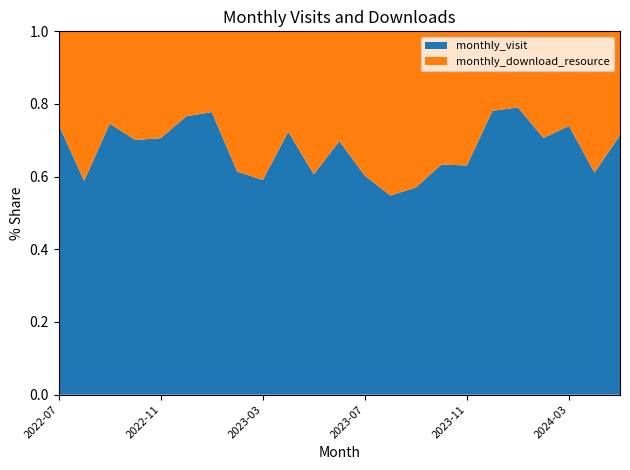

Reading left to right, transcribe all the data shown in this chart.

monthly_visit: 2022-07=26	2022-08=20	2022-09=44	2022-10=68	2022-11=60	2022-12=95	2023-01=35	2023-02=35	2023-03=39	2023-04=34	2023-05=37	2023-06=30	2023-07=44	2023-08=57	2023-09=65	2023-10=38	2023-11=53	2023-12=100	2024-01=83	2024-02=65	2024-03=54	2024-04=55	2024-05=5
monthly_download_resource: 2022-07=9	2022-08=14	2022-09=15	2022-10=29	2022-11=25	2022-12=29	2023-01=10	2023-02=22	2023-03=27	2023-04=13	2023-05=24	2023-06=13	2023-07=29	2023-08=47	2023-09=49	2023-10=22	2023-11=31	2023-12=28	2024-01=22	2024-02=27	2024-03=19	2024-04=35	2024-05=2